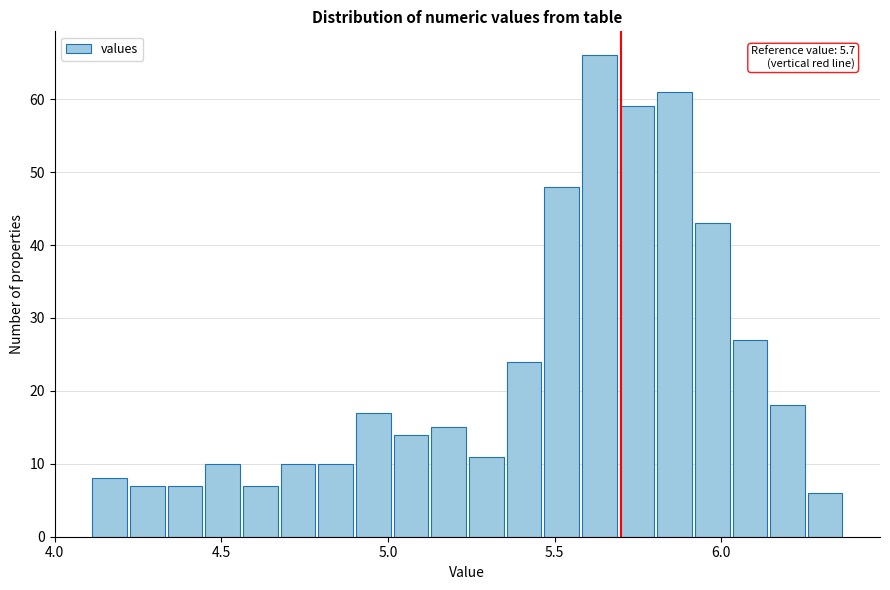

Around what value on the x-axis is the tallest bar? Give the approximate position of its centre, as read against the axis.

5.65